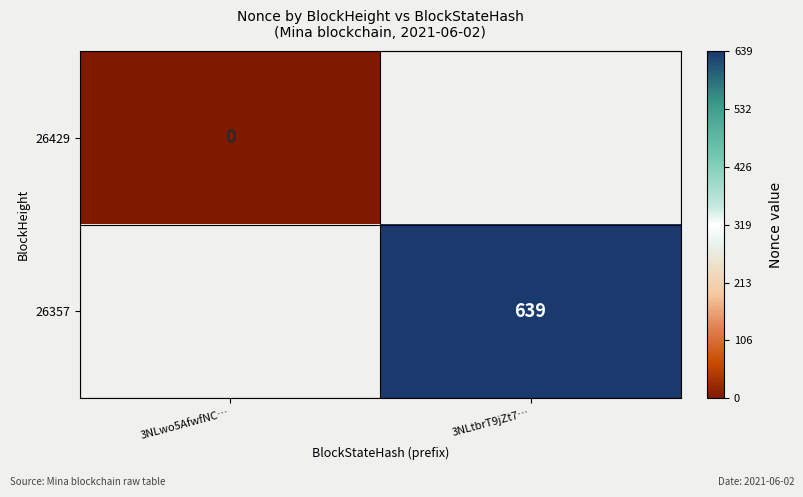

Is it true that 26357 equals 264 at 3NLtbrT9jZt7…?

False